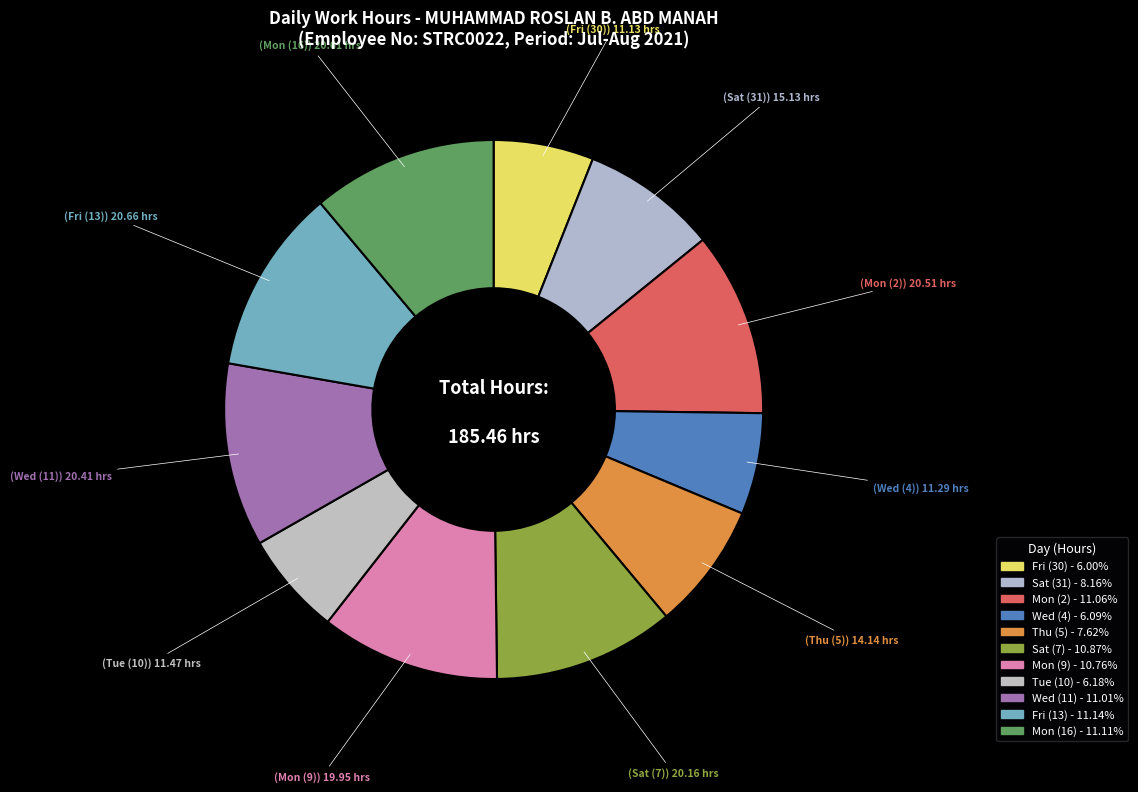

Count the number of slices in the pie.

11